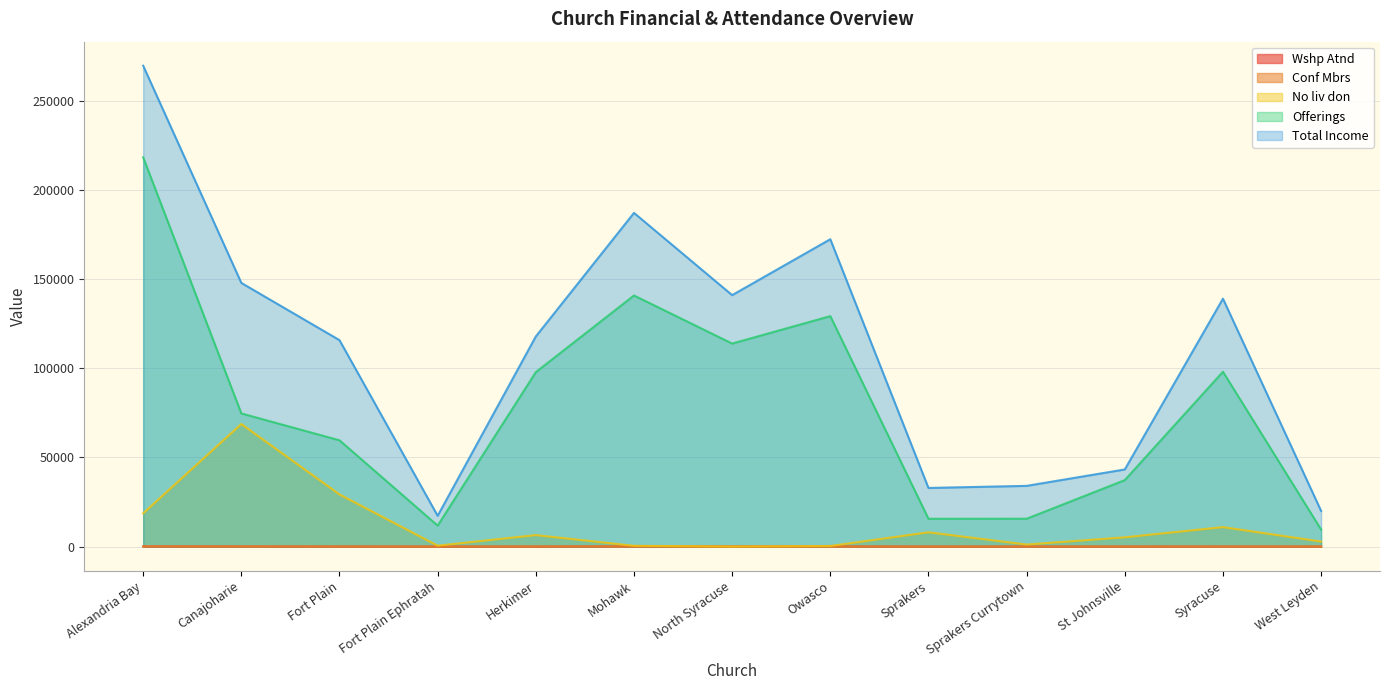

True or false: Total Income and Offerings intersect in this chart.

False